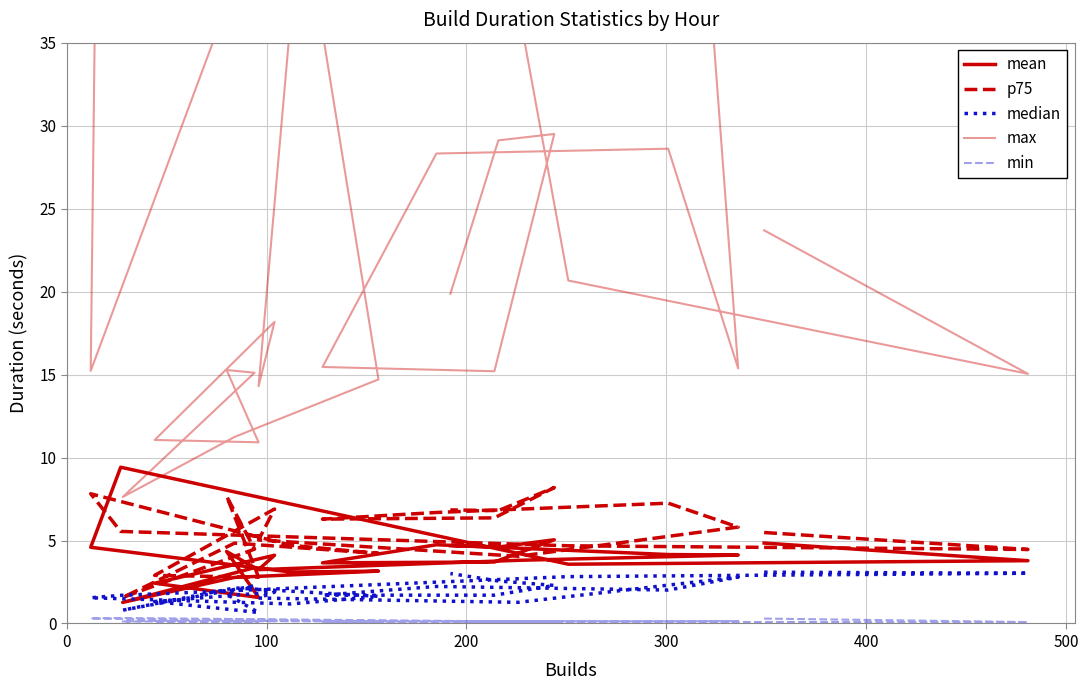

True or false: mean has more than 2 interior local peaks.

True